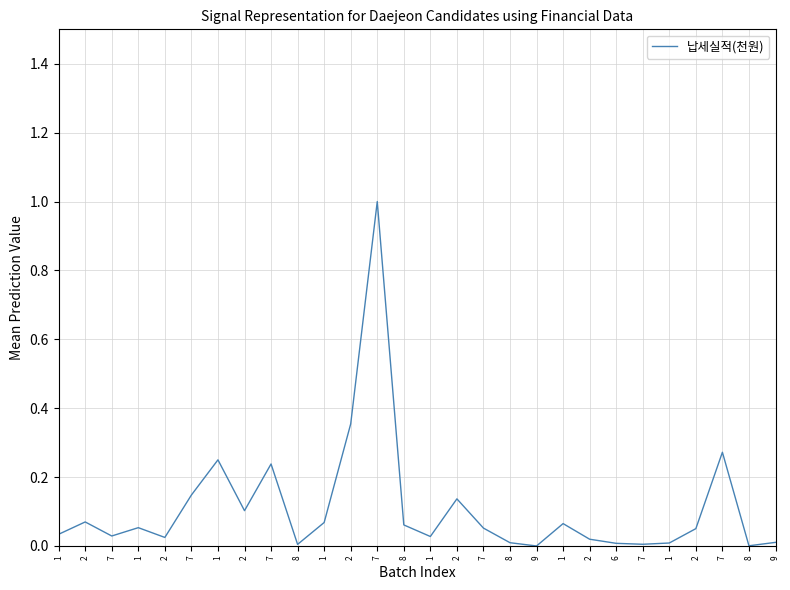

Where is the first local maximum?

2